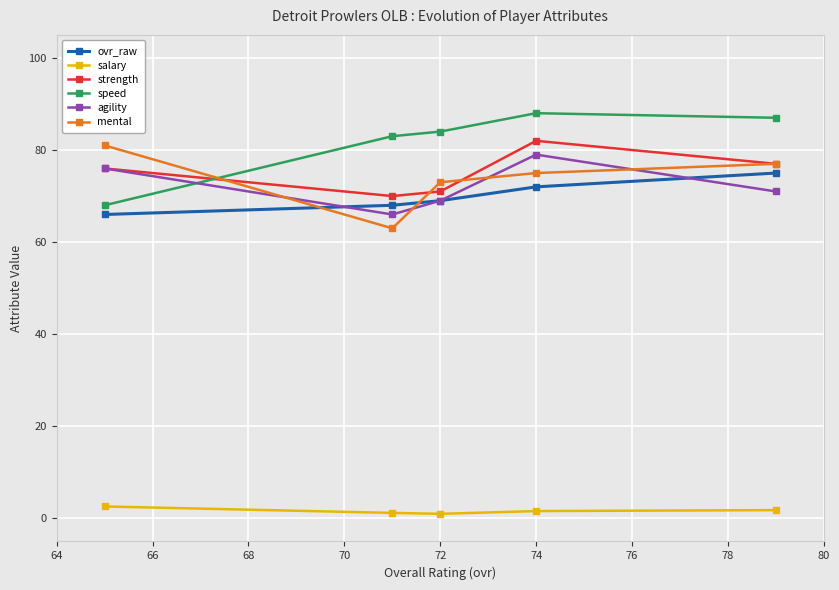

What is the difference between the second highest and minimum values in the mental series?

14.0